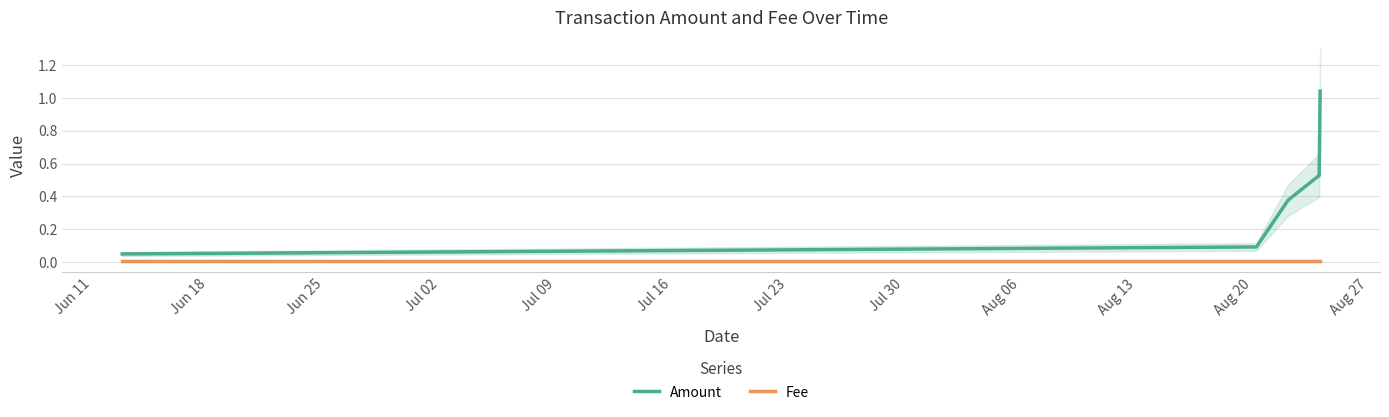

List the series in order of their peak value, highest first.

Amount, Fee